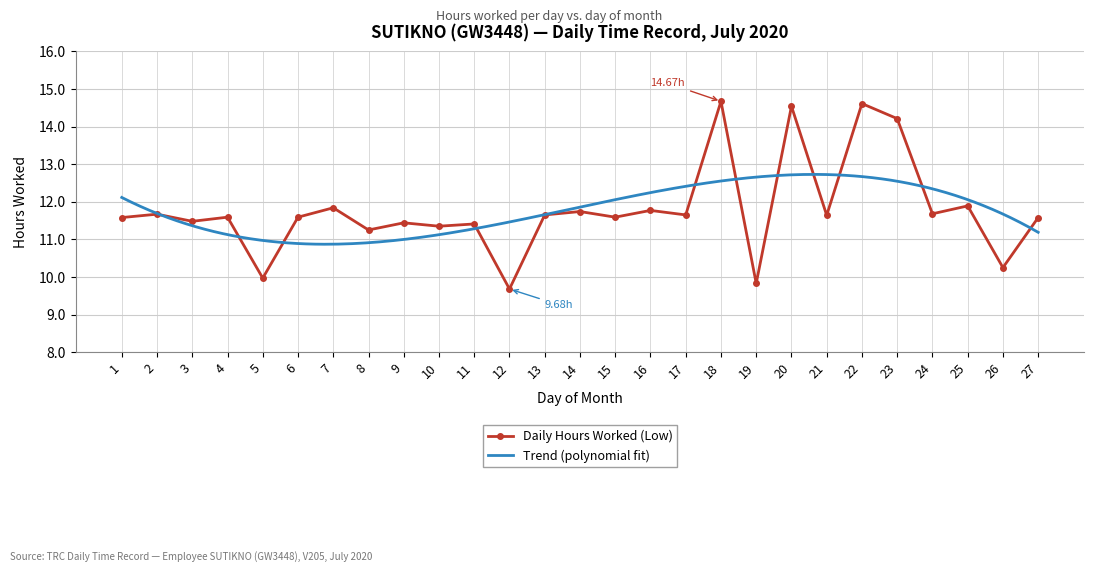

Reading left to right, transcribe all the data shown in this chart.

11.6	11.7	11.5	11.6	10.0	11.6	11.8	11.2	11.4	11.3	11.4	9.7	11.7	11.7	11.6	11.8	11.7	14.7	9.8	14.5	11.6	14.6	14.2	11.7	11.9	10.2	11.6